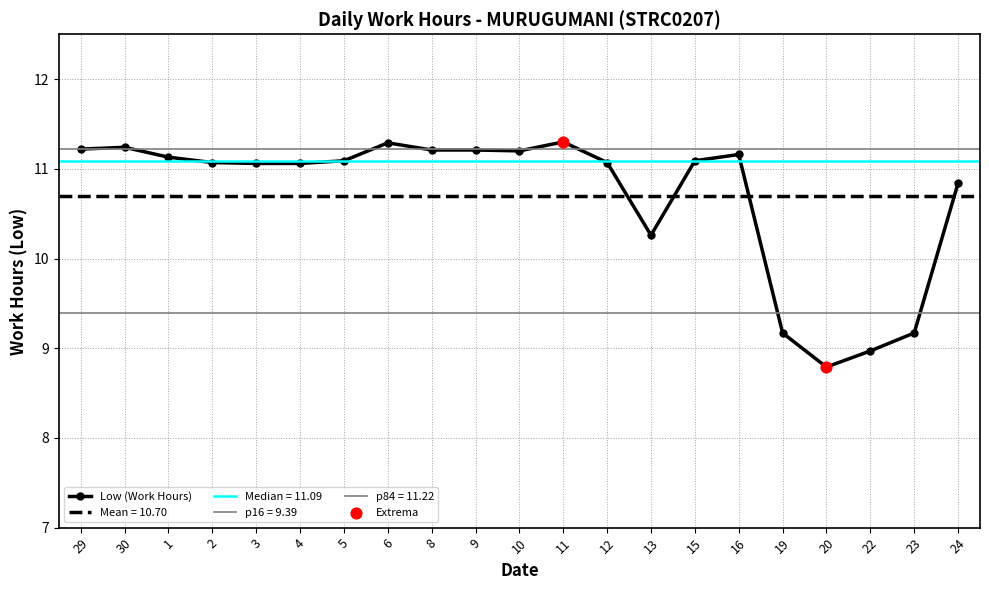

What is the ratio of the value at 6 to the value at 22?

1.3